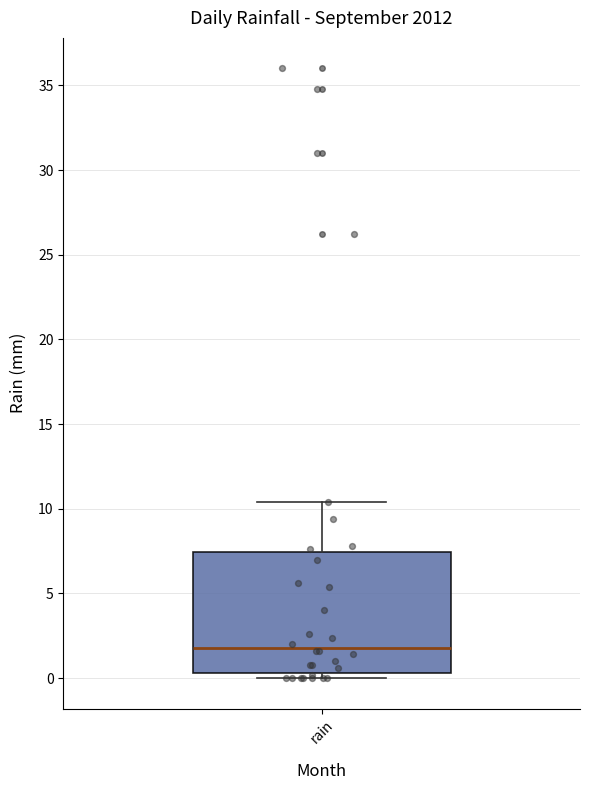

Read this box plot against the y-axis: the position of the median line, the range covered by the box, and the ends of both whiskers. The values are not printed on the chart, so give them approximately, as read against the axis.

median 2.0, box 0.5 to 7.5, whiskers 0.0 to 10.5